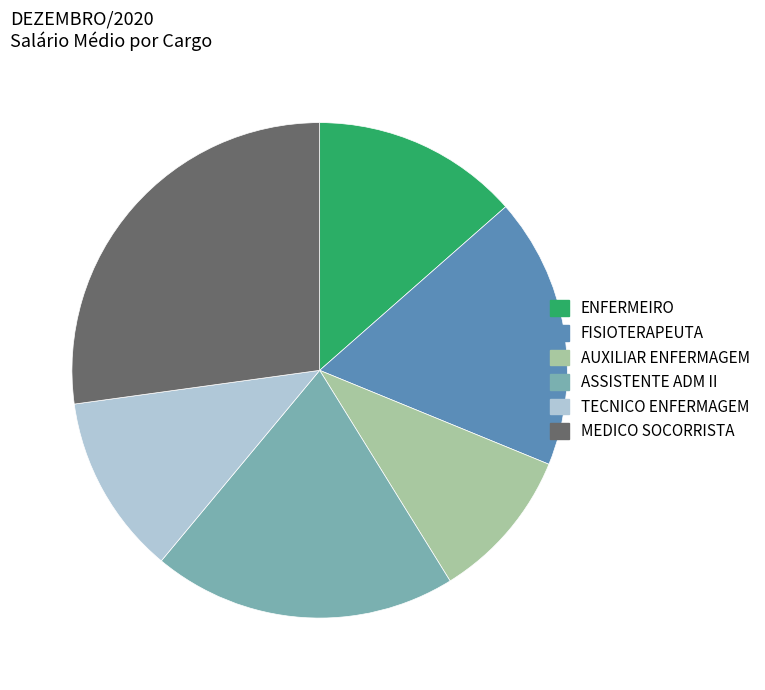

What is the largest slice in the pie chart?

MEDICO SOCORRISTA